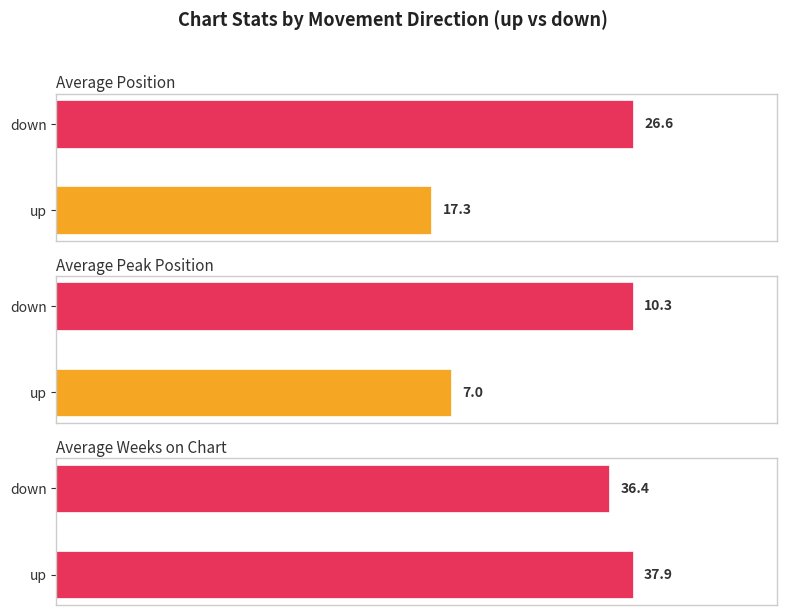

Rank the series at down from lowest to highest value.

Average Peak Position, Average Position, Average Weeks on Chart